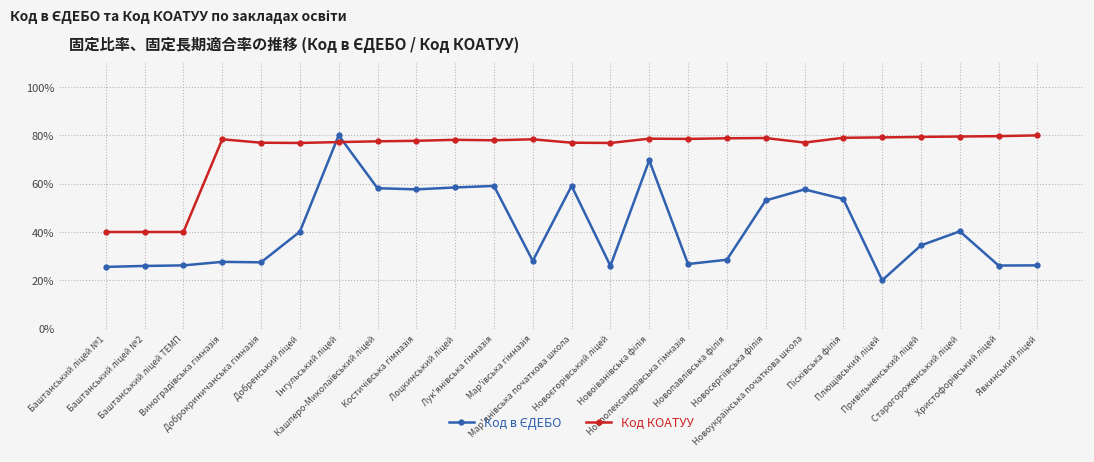

What is the sum of all Код КОАТУУ values?

1841.7